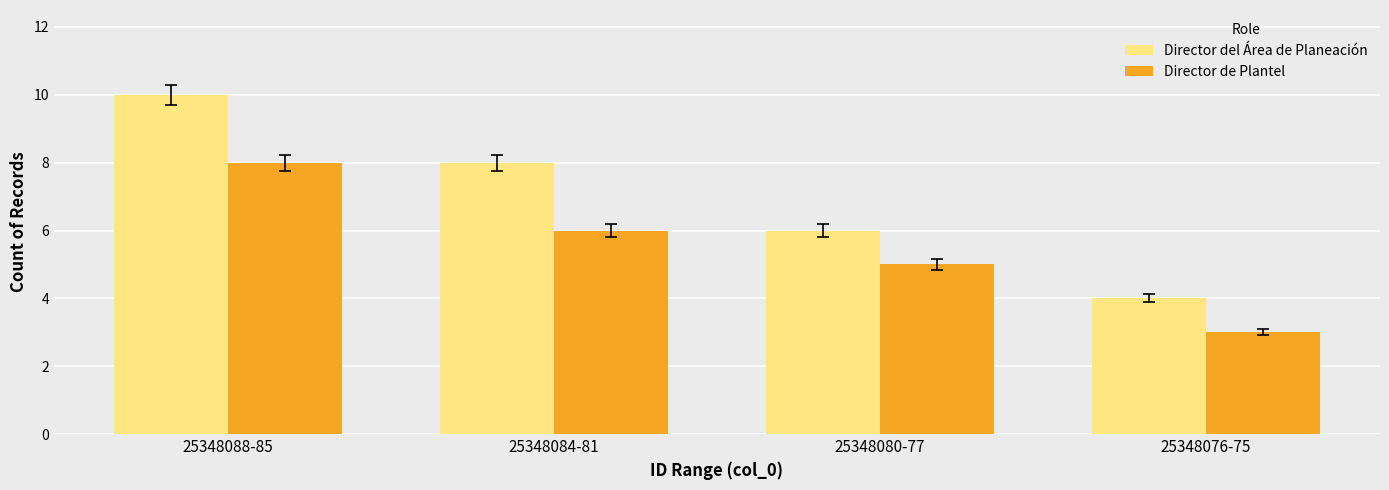

What is the difference between the Director del Área de Planeación values at 25348088-85 and 25348084-81?

2